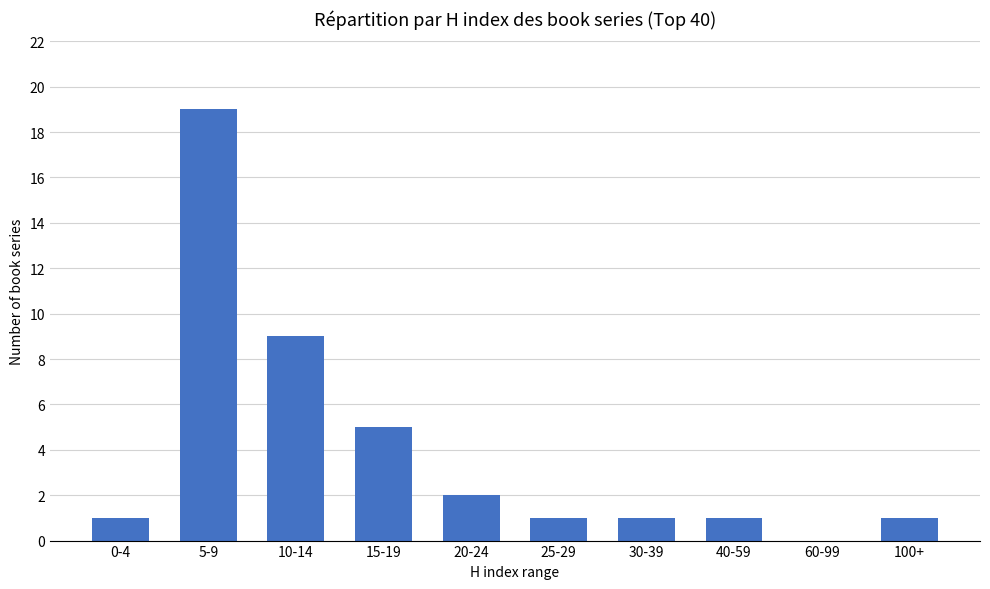

How many values are above zero?

9